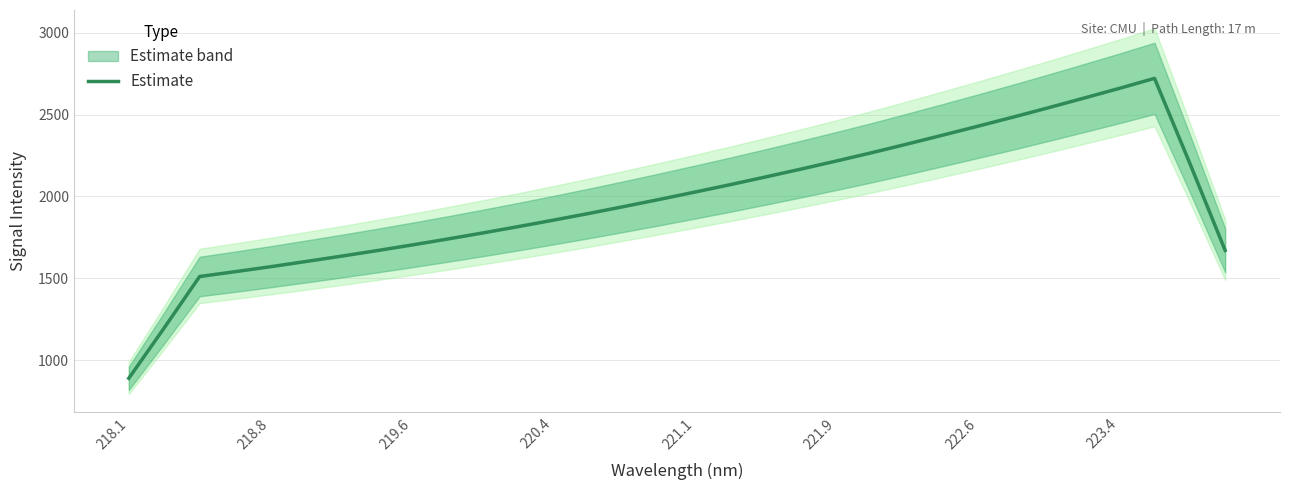

What is the highest value of the Estimate series?

2721.1